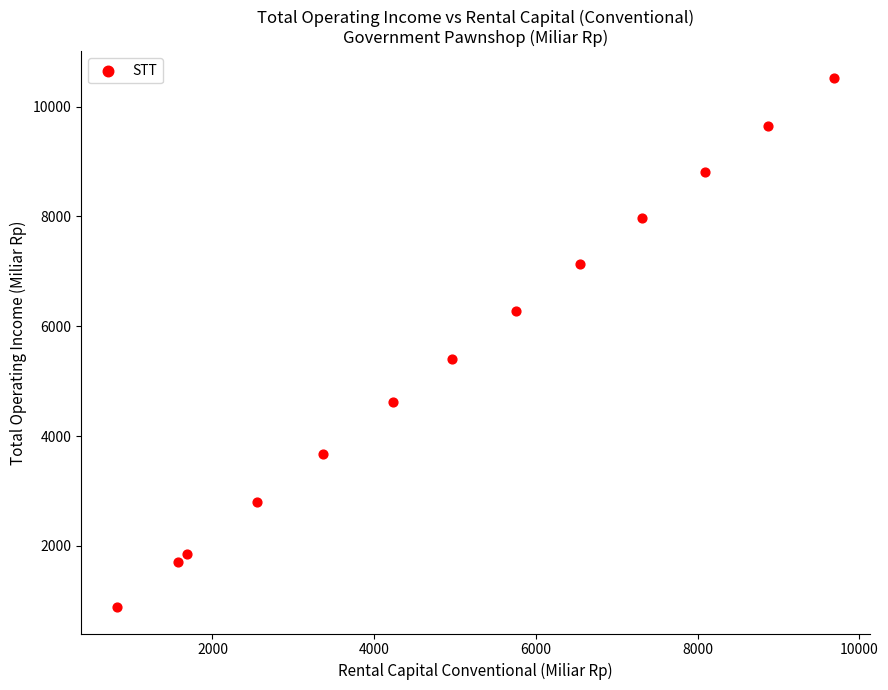

What is the range of X values (max minus min)?

8866.8